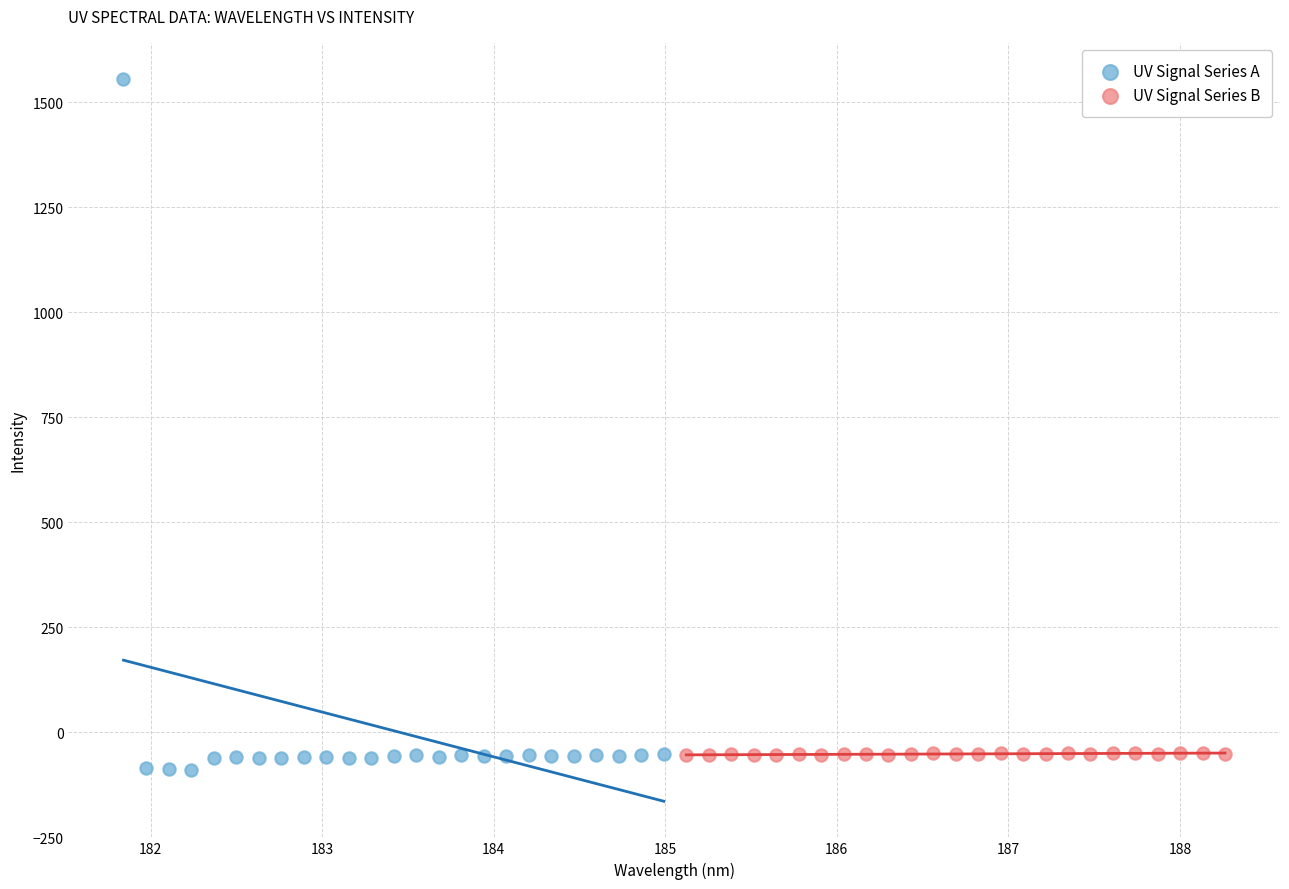

Which series contains the highest Y value?

UV Signal Series A